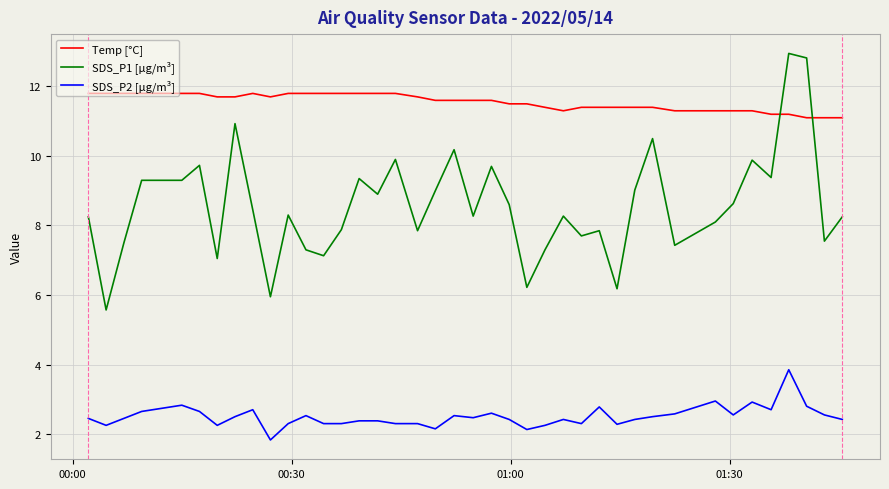

What is the smallest value displayed?

1.8